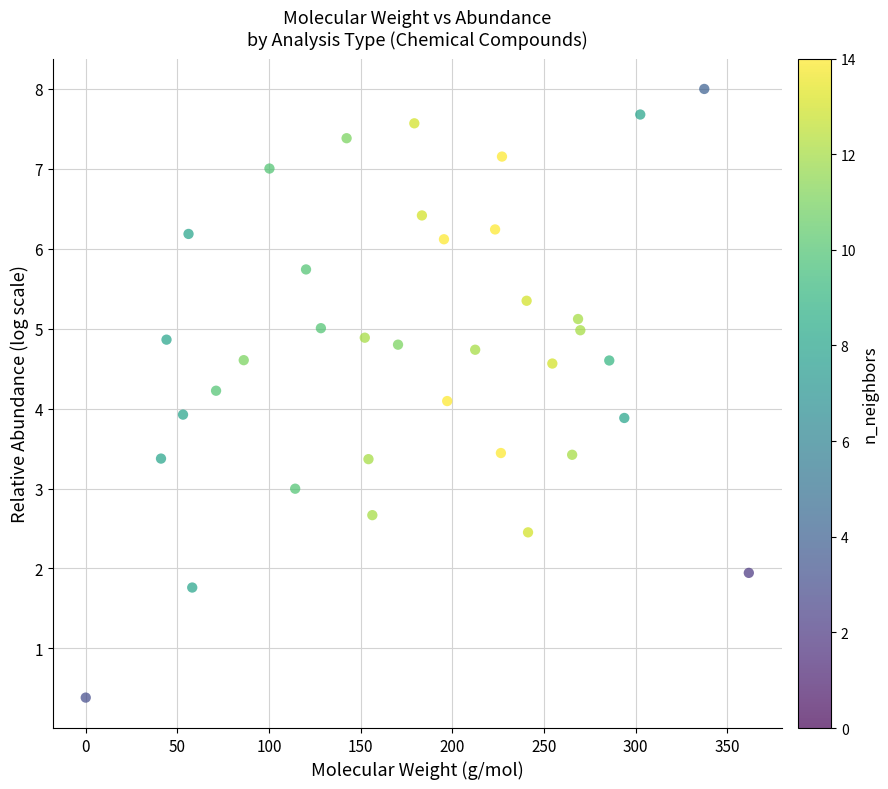

What is the range of X values (max minus min)?

361.7